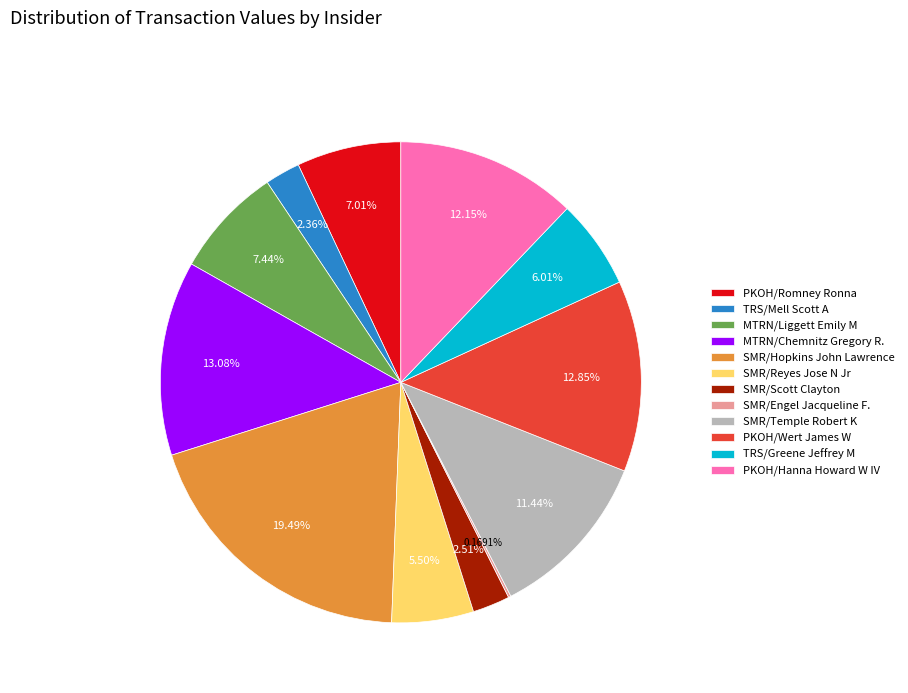

Is there any slice that represents more than half of the pie?

No